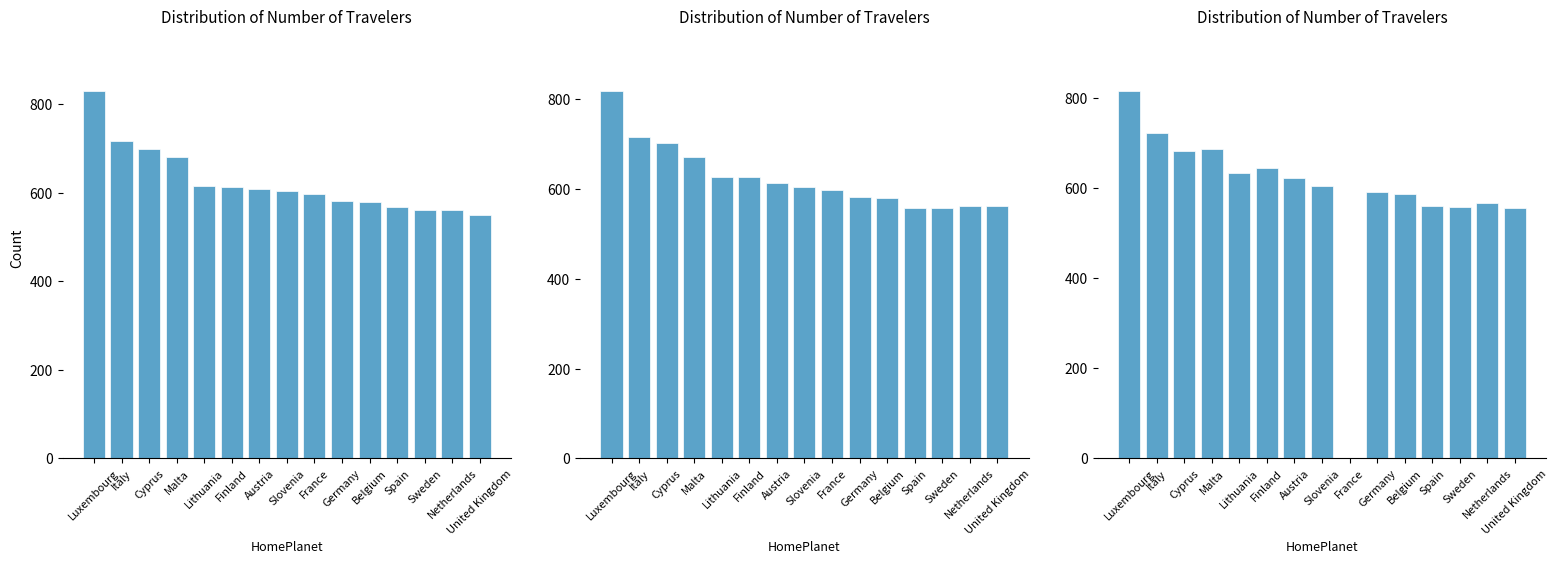

What is the maximum value shown in the chart?

828.3